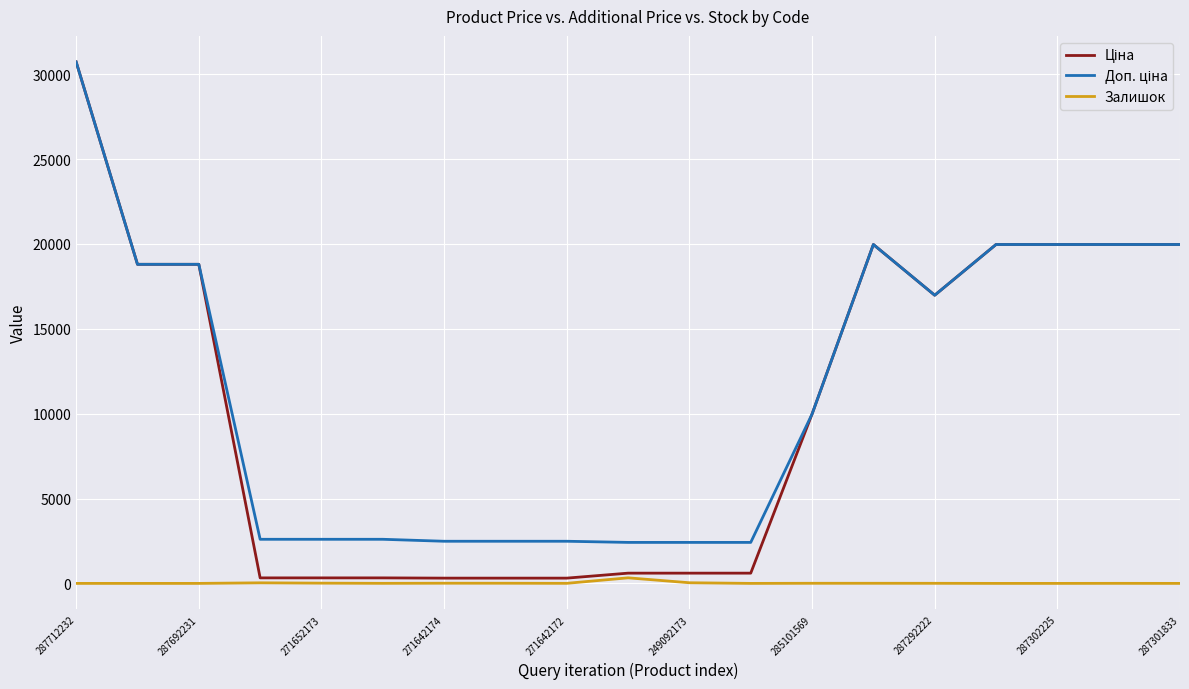

What is the maximum value shown in the chart?

30717.1